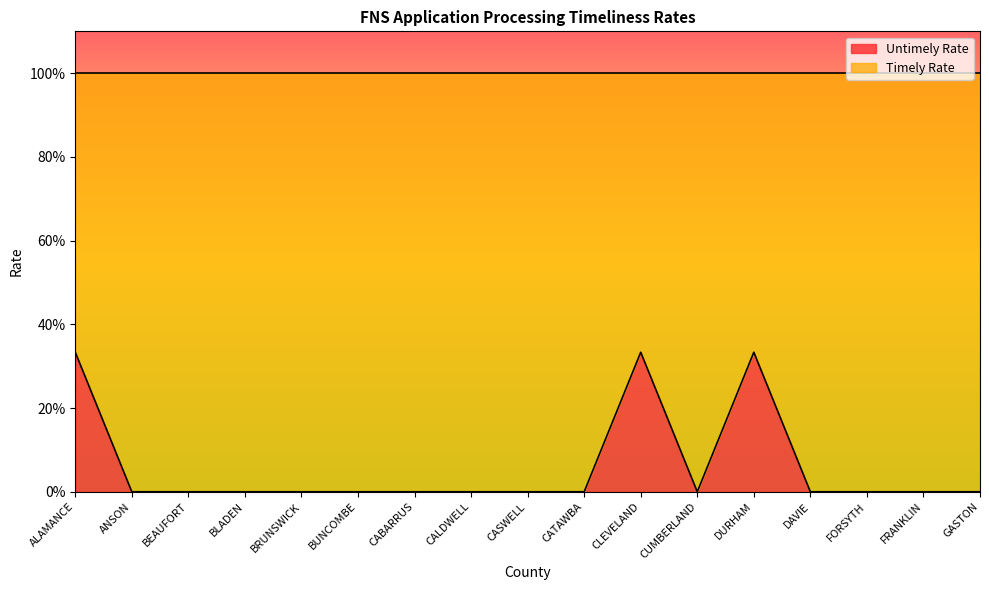

How many points are higher than both their immediate neighbors (excluding endpoints)?

2